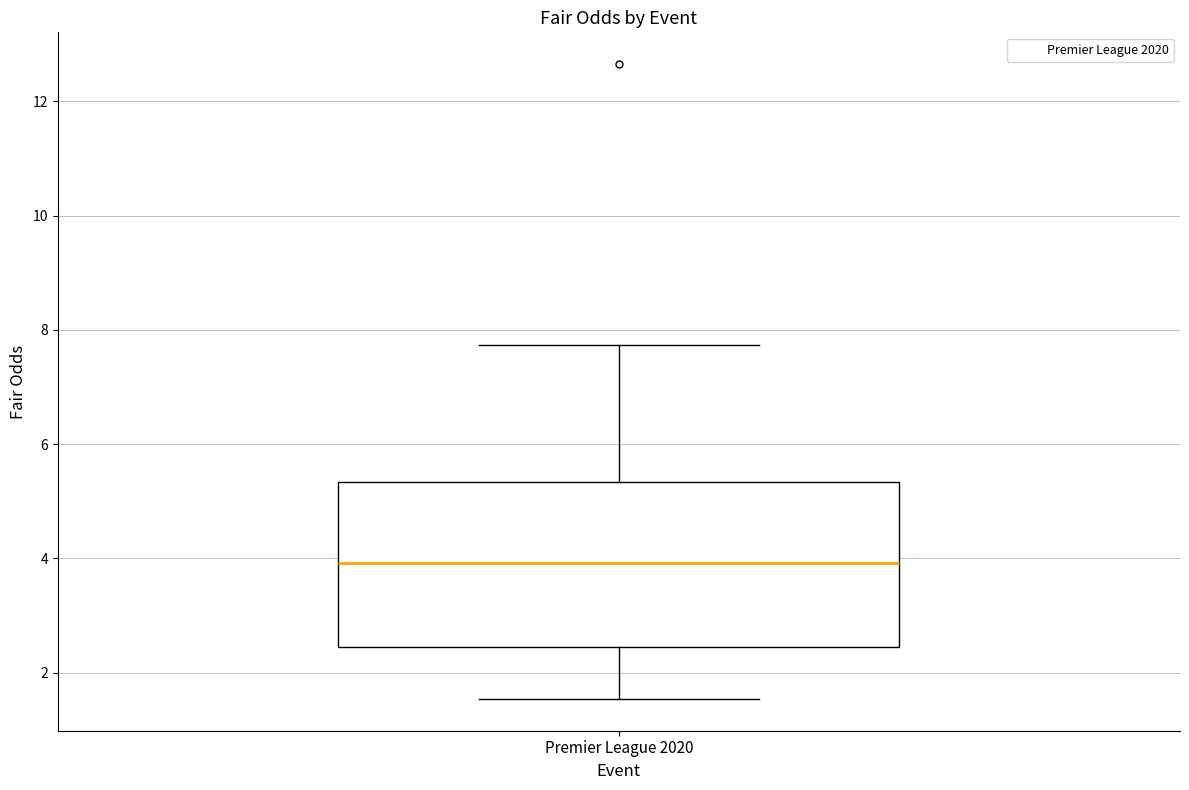

Where is the lower edge of the box for Premier League 2020 on the y-axis? The values are not printed on the chart, so give them approximately, as read against the axis.

2.4